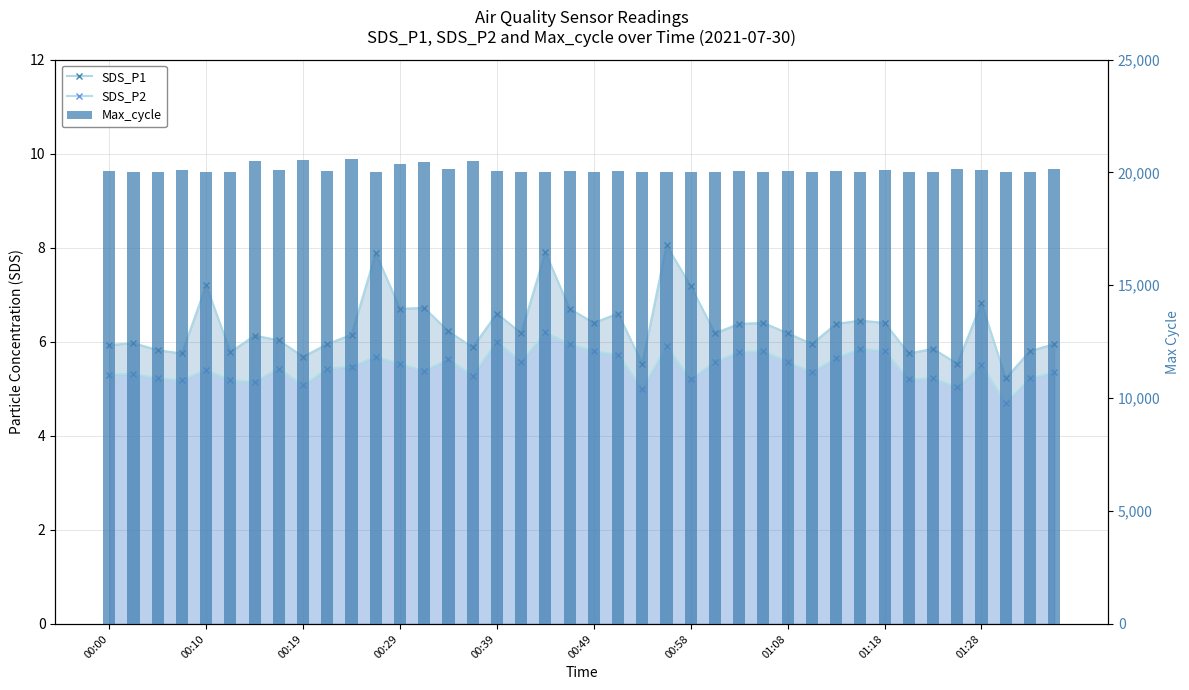

Is it true that Max_cycle equals 29879.1 at 01:08?

False